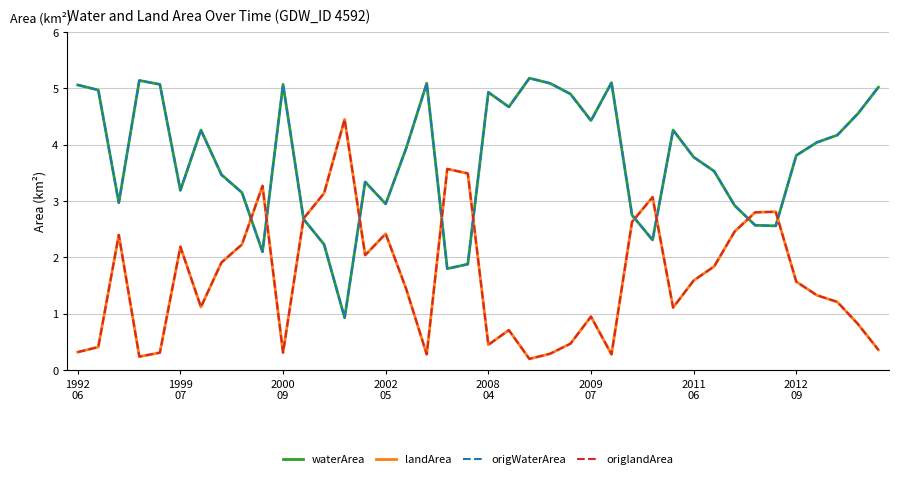

What is the difference between the maximum and minimum values in the landArea series?

4.2